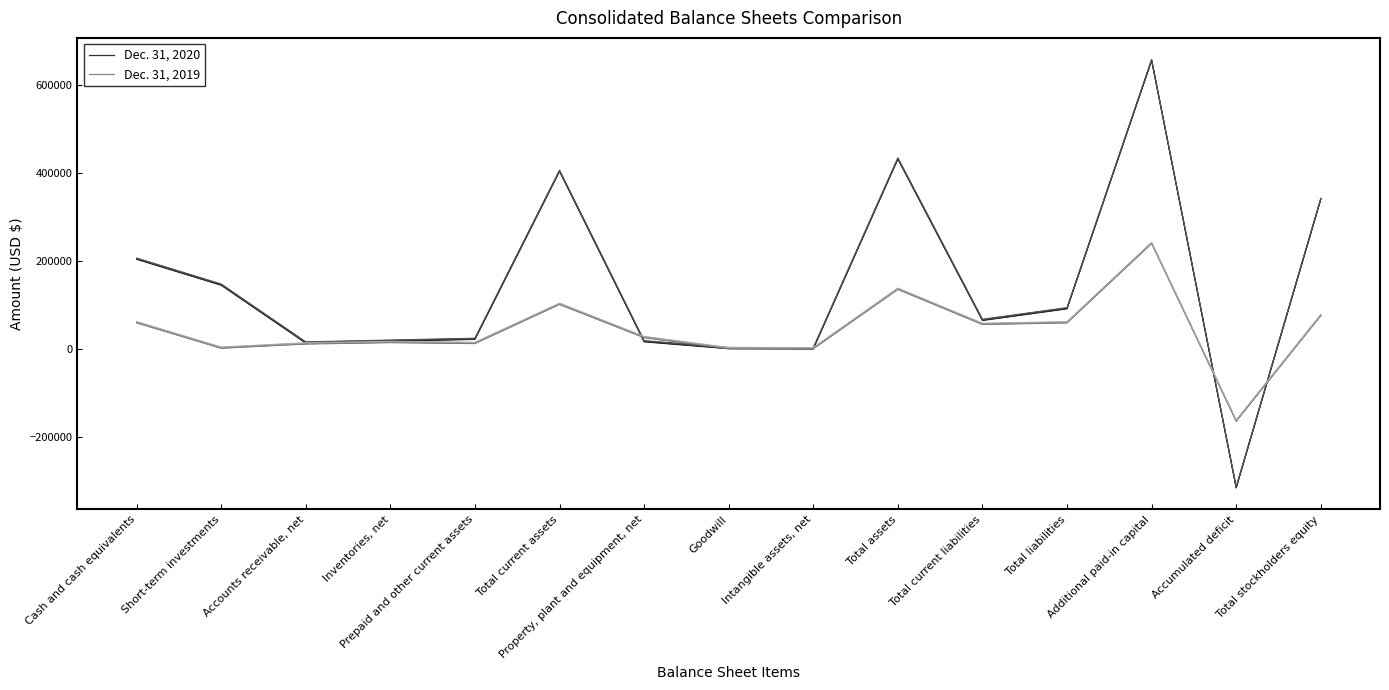

Does the chart have visible grid lines?

No